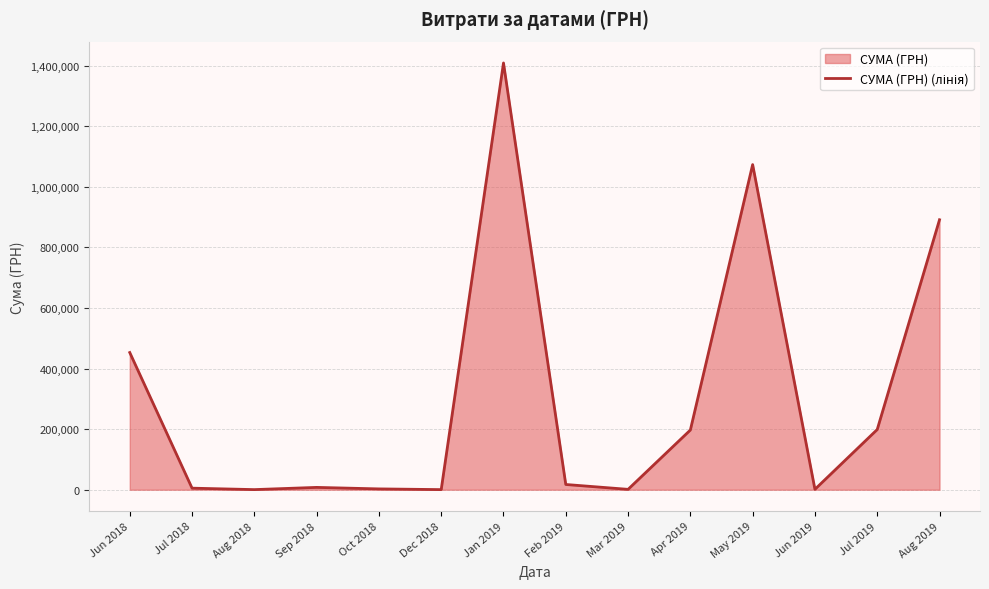

Which has a higher value, Aug 2019 or Mar 2019?

Aug 2019